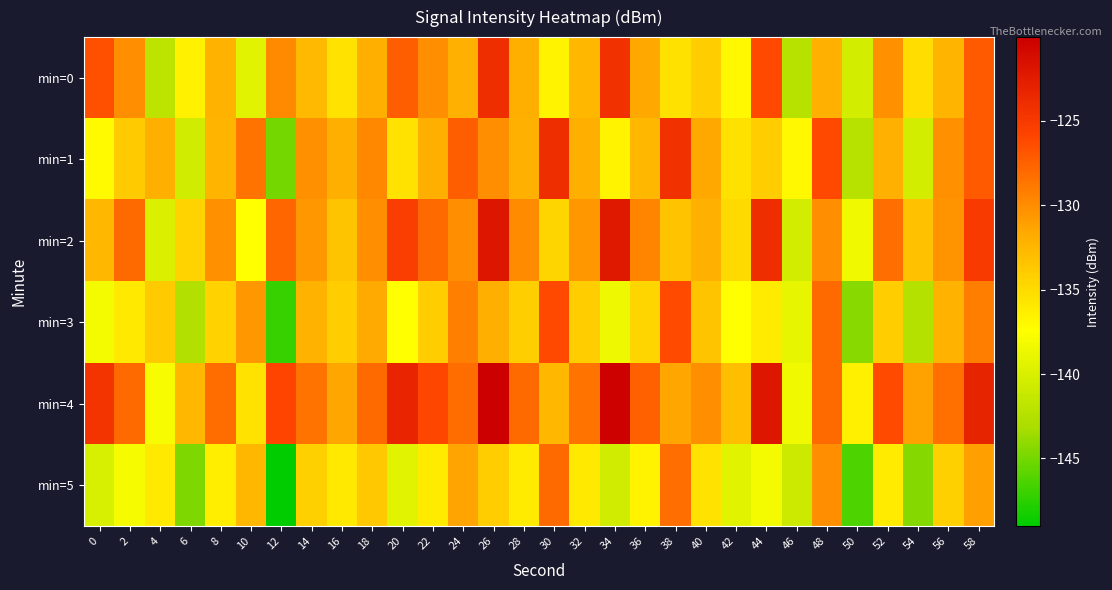

Reading left to right, extract all data points from this chart.

min=0: 0=-126.6	2=-130.0	4=-141.9	6=-136.5	8=-132.2	10=-139.4	12=-129.8	14=-132.6	16=-135.4	18=-132.0	20=-127.3	22=-130.0	24=-132.1	26=-124.0	28=-132.0	30=-136.6	32=-132.6	34=-124.2	36=-131.5	38=-135.4	40=-134.0	42=-136.9	44=-126.0	46=-142.3	48=-132.0	50=-140.4	52=-130.2	54=-135.2	56=-132.4	58=-127.1
min=1: 0=-137.1	2=-134.0	4=-131.9	6=-140.6	8=-132.3	10=-128.6	12=-145.0	14=-130.2	16=-132.0	18=-129.7	20=-135.4	22=-132.0	24=-127.3	26=-130.0	28=-132.1	30=-124.0	32=-132.0	34=-136.6	36=-132.6	38=-124.2	40=-131.5	42=-135.4	44=-134.0	46=-136.9	48=-126.0	50=-142.3	52=-132.0	54=-140.4	56=-130.2	58=-127.1
min=2: 0=-132.6	2=-128.0	4=-139.9	6=-134.5	8=-130.2	10=-137.4	12=-127.8	14=-130.6	16=-133.4	18=-130.0	20=-125.3	22=-128.0	24=-130.1	26=-122.0	28=-130.0	30=-134.6	32=-130.6	34=-122.2	36=-129.5	38=-133.4	40=-132.0	42=-134.9	44=-124.0	46=-140.3	48=-130.0	50=-138.4	52=-128.2	54=-133.2	56=-130.4	58=-125.1
min=3: 0=-138.1	2=-136.0	4=-133.9	6=-142.6	8=-134.3	10=-130.6	12=-147.0	14=-132.2	16=-134.0	18=-131.7	20=-137.4	22=-134.0	24=-129.3	26=-132.0	28=-134.1	30=-126.0	32=-134.0	34=-138.6	36=-134.6	38=-126.2	40=-133.5	42=-137.4	44=-136.0	46=-138.9	48=-128.0	50=-144.3	52=-134.0	54=-142.4	56=-132.2	58=-129.1
min=4: 0=-124.6	2=-128.0	4=-137.9	6=-132.5	8=-128.2	10=-135.4	12=-125.8	14=-128.6	16=-131.4	18=-128.0	20=-123.3	22=-126.0	24=-128.1	26=-120.0	28=-128.0	30=-132.6	32=-128.6	34=-120.2	36=-127.5	38=-131.4	40=-130.0	42=-132.9	44=-122.0	46=-138.3	48=-128.0	50=-136.4	52=-126.2	54=-131.2	56=-128.4	58=-123.1
min=5: 0=-140.1	2=-138.0	4=-135.9	6=-144.6	8=-136.3	10=-132.6	12=-149.0	14=-134.2	16=-136.0	18=-133.7	20=-139.4	22=-136.0	24=-131.3	26=-134.0	28=-136.1	30=-128.0	32=-136.0	34=-140.6	36=-136.6	38=-128.2	40=-135.5	42=-139.4	44=-138.0	46=-140.9	48=-130.0	50=-146.3	52=-136.0	54=-144.4	56=-134.2	58=-131.1